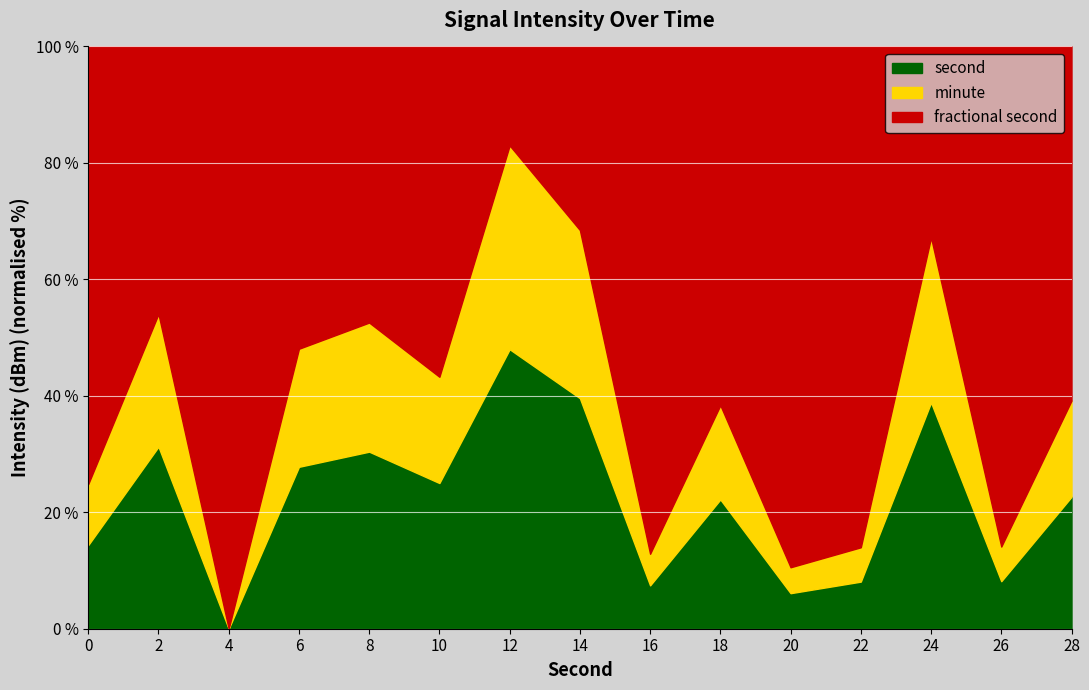

How many series are shown in this chart?

3